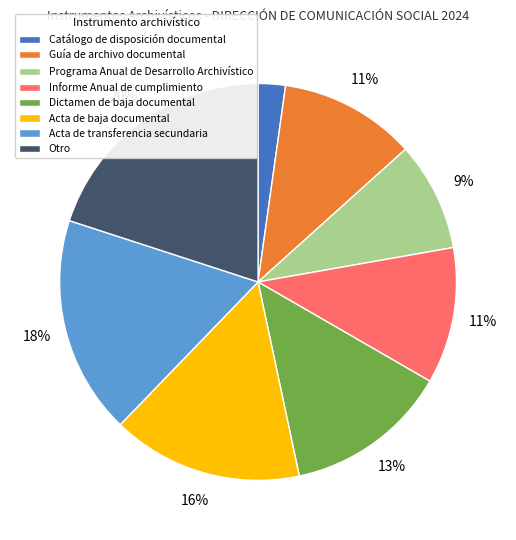

Is there any slice that represents more than half of the pie?

No